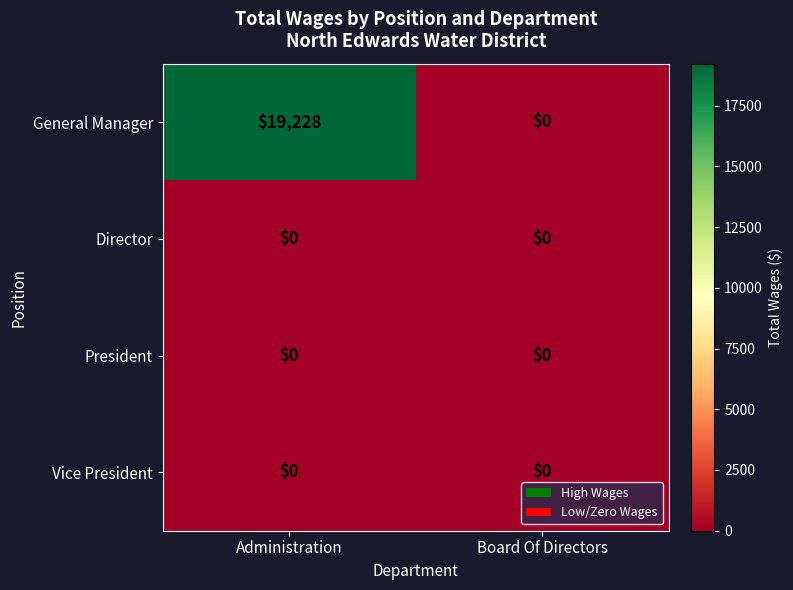

Rank the categories by General Manager value from lowest to highest.

Board Of Directors, Administration